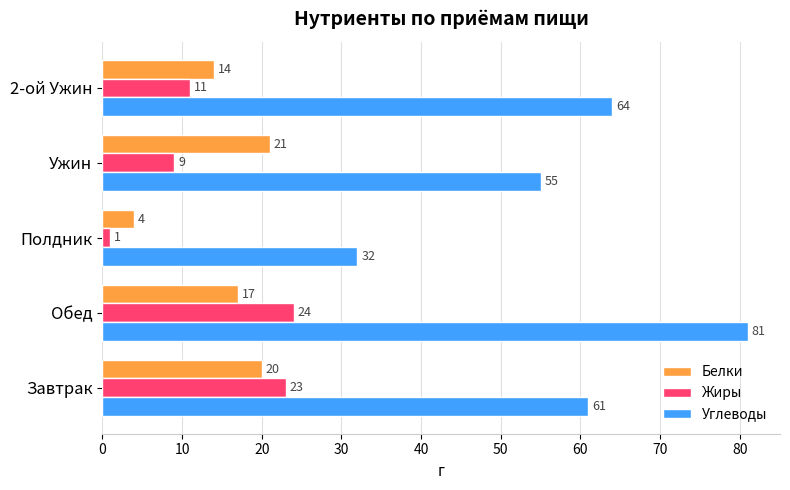

Where is Жиры nearest to the value 12?

2-ой Ужин